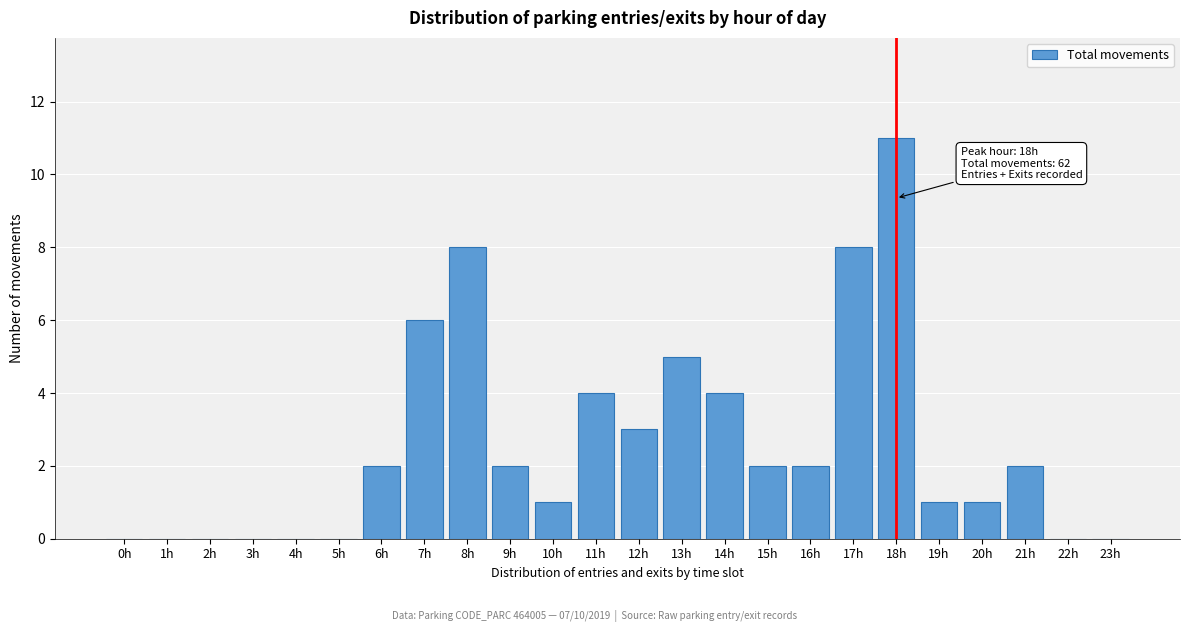

Reading left to right, list all the values displayed in this chart.

0h=0	1h=0	2h=0	3h=0	4h=0	5h=0	6h=2	7h=6	8h=8	9h=2	10h=1	11h=4	12h=3	13h=5	14h=4	15h=2	16h=2	17h=8	18h=11	19h=1	20h=1	21h=2	22h=0	23h=0